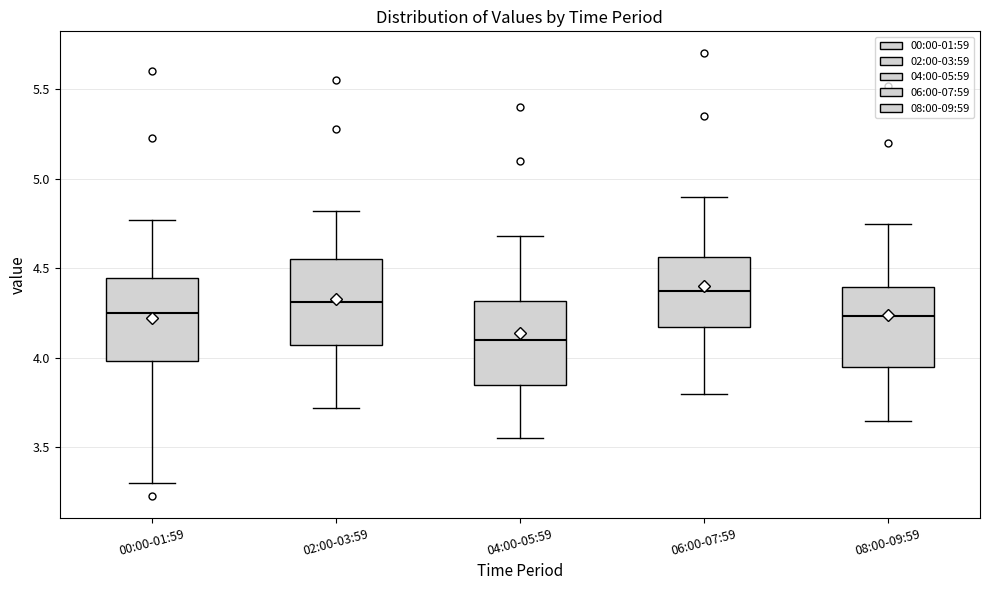

Reading left to right, transcribe this box plot: for each box, give where its median line is, the range the box spans, and where its two whiskers end, as read against the y-axis. The values are not printed on the chart, so give them approximately, as read against the axis.

00:00-01:59: median 4.25, box 4.00 to 4.45, whiskers 3.30 to 4.75
02:00-03:59: median 4.30, box 4.05 to 4.55, whiskers 3.70 to 4.80
04:00-05:59: median 4.10, box 3.85 to 4.30, whiskers 3.55 to 4.70
06:00-07:59: median 4.40, box 4.20 to 4.55, whiskers 3.80 to 4.90
08:00-09:59: median 4.25, box 3.95 to 4.40, whiskers 3.65 to 4.75